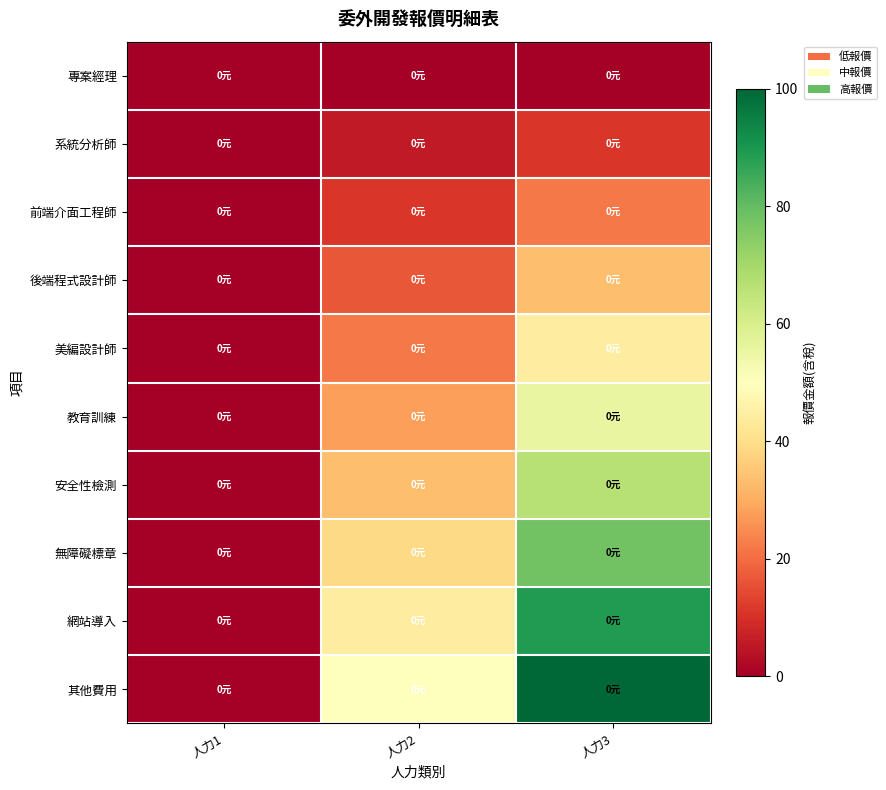

Reading left to right, extract all data points from this chart.

專案經理: 人力1=0.0	人力2=0.0	人力3=0.0
系統分析師: 人力1=0.0	人力2=5.6	人力3=11.1
前端介面工程師: 人力1=0.0	人力2=11.1	人力3=22.2
後端程式設計師: 人力1=0.0	人力2=16.7	人力3=33.3
美編設計師: 人力1=0.0	人力2=22.2	人力3=44.4
教育訓練: 人力1=0.0	人力2=27.8	人力3=55.6
安全性檢測: 人力1=0.0	人力2=33.3	人力3=66.7
無障礙標章: 人力1=0.0	人力2=38.9	人力3=77.8
網站導入: 人力1=0.0	人力2=44.4	人力3=88.9
其他費用: 人力1=0.0	人力2=50.0	人力3=100.0